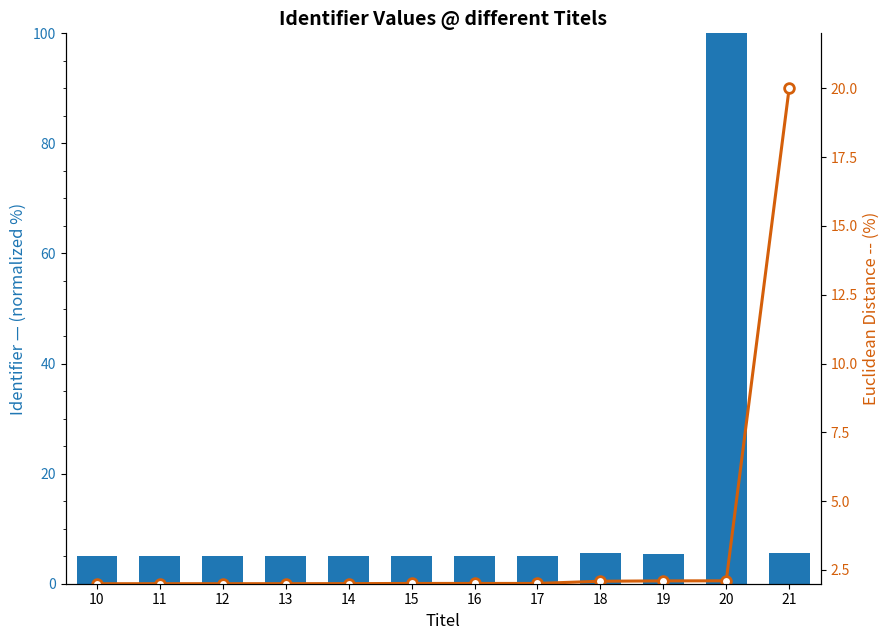

Reading left to right, extract all data points from this chart.

Identifier (normalized): 5.0	5.0	5.0	5.0	5.0	5.1	5.1	5.1	5.5	5.5	100.0	5.6
Identifier (rank scaled): 2.0	2.0	2.0	2.0	2.0	2.0	2.0	2.0	2.1	2.1	2.1	20.0